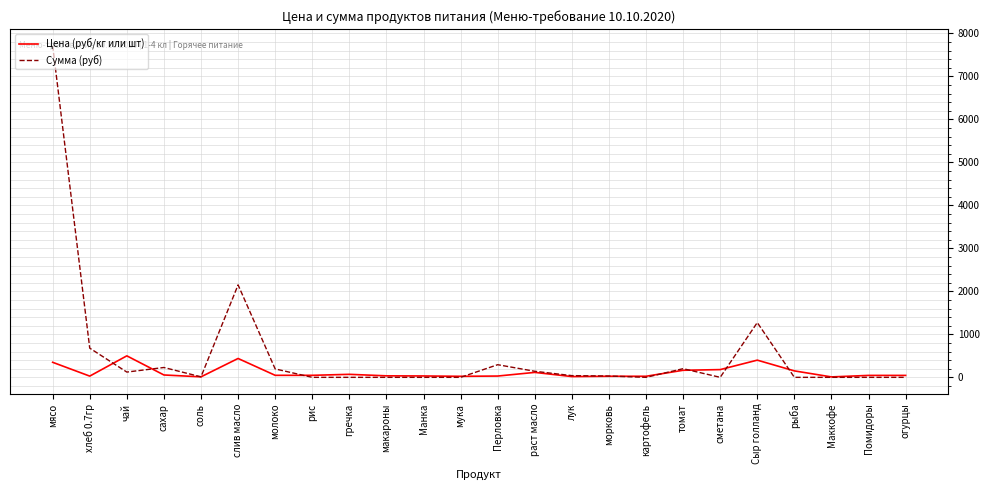

At which category does the chart reach its peak across all series?

мясо